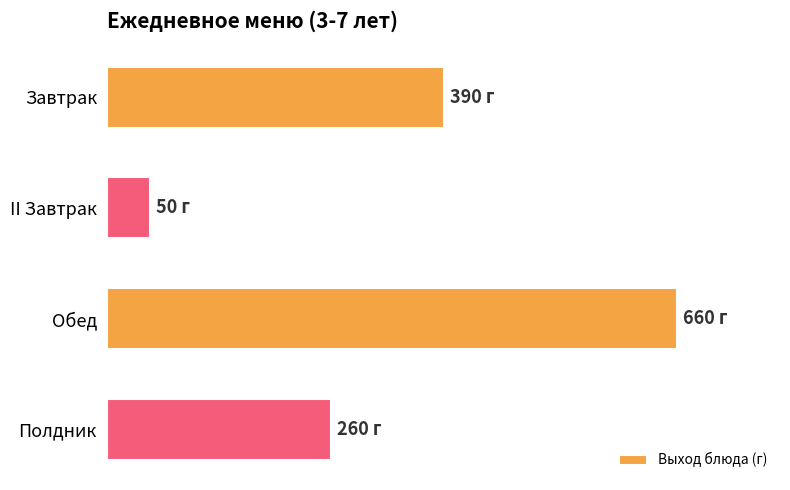

Does the chart contain any negative values?

No